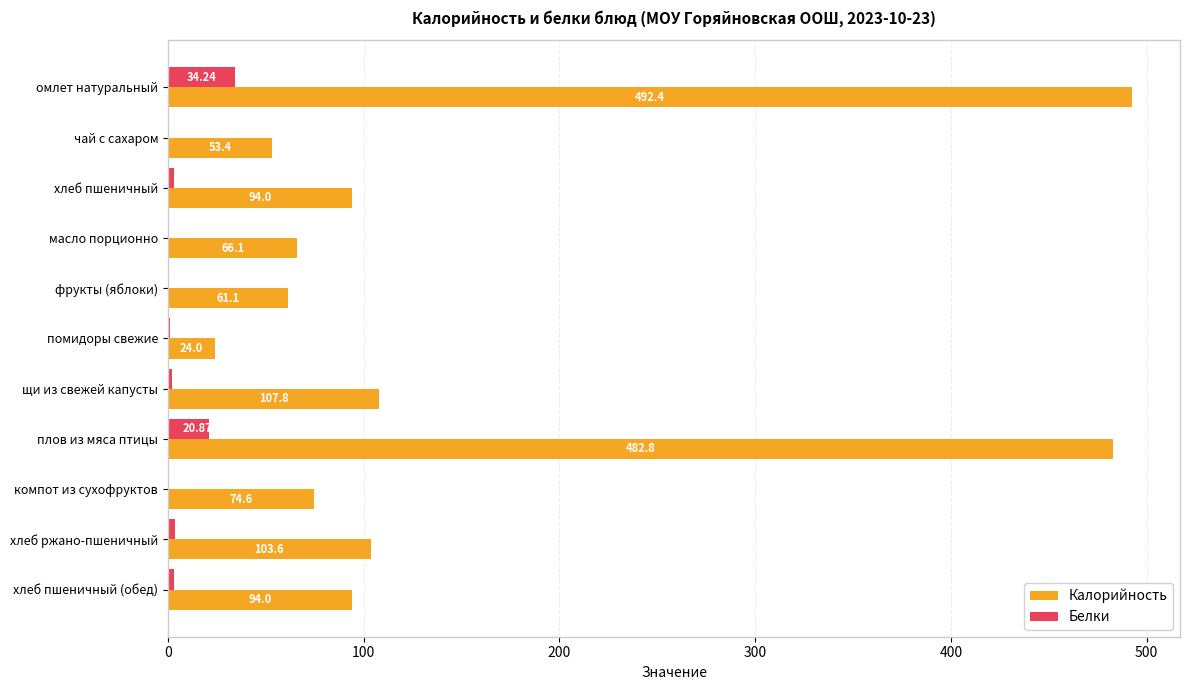

What is the sum of all Калорийность values?

1653.8